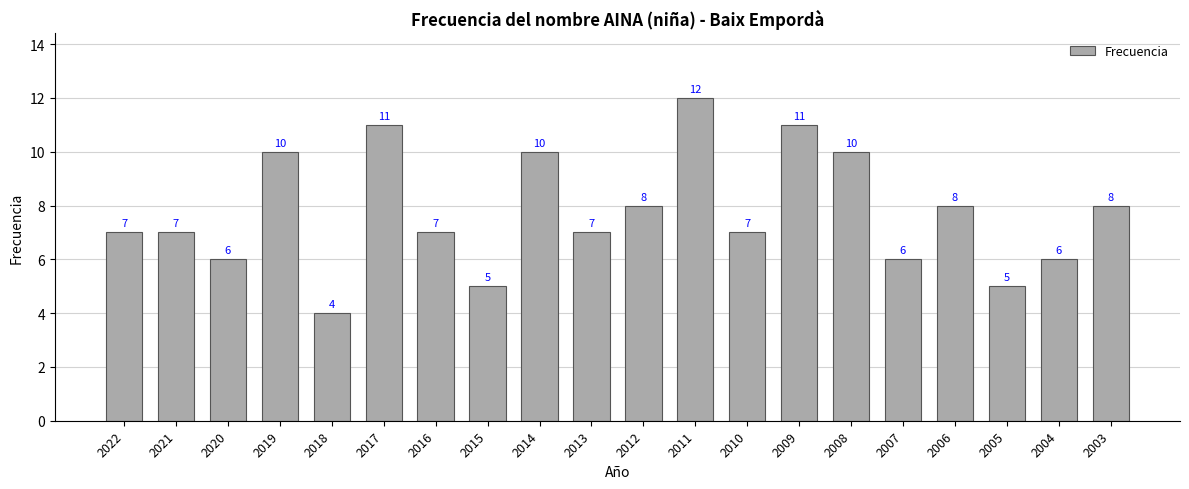

What is the change in value from 2020 to 2012?

+2